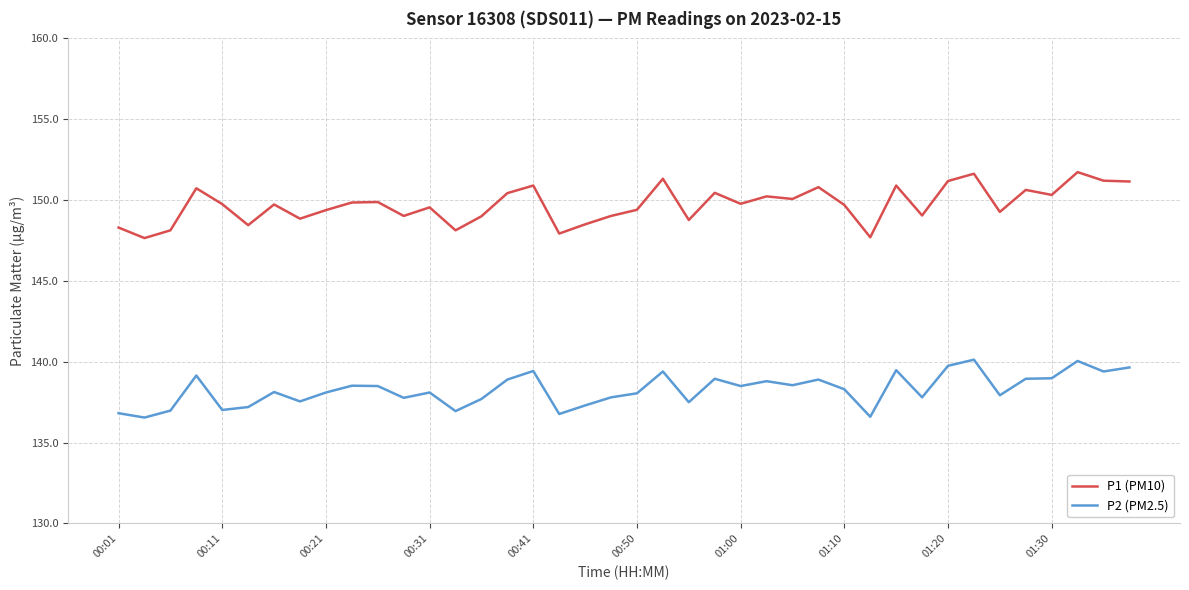

True or false: P1 (PM10) and P2 (PM2.5) cross at least once.

False